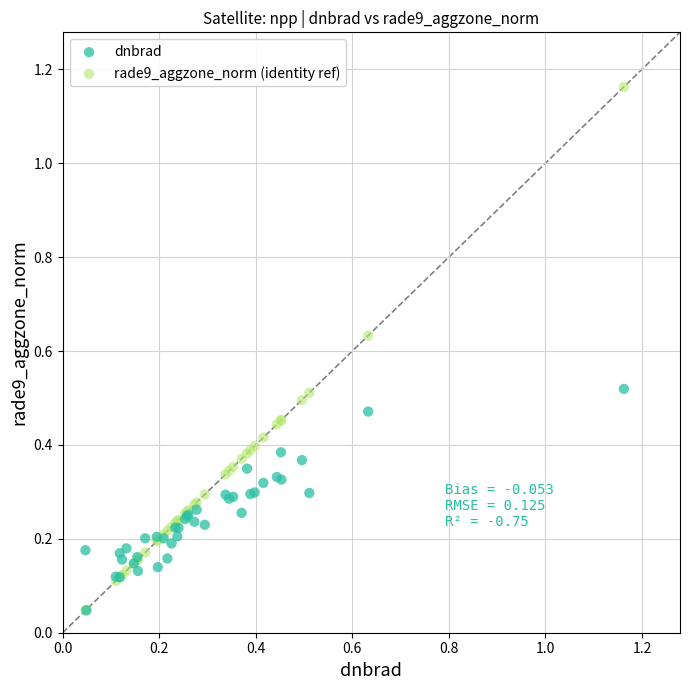

What are all the series names shown in the legend?

dnbrad, rade9_aggzone_norm (identity ref)